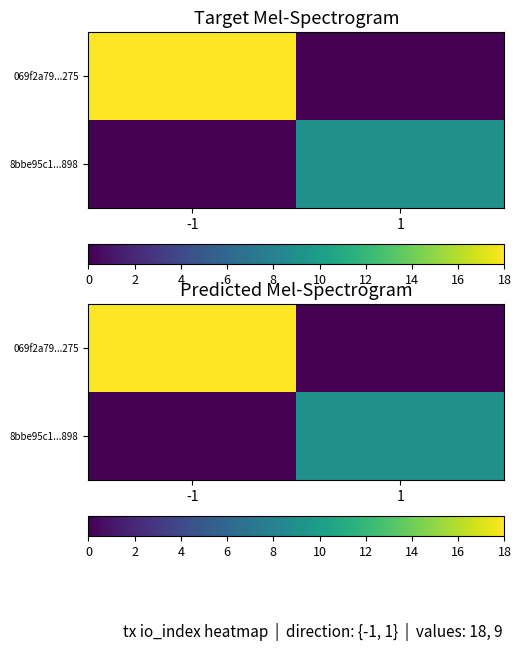

What is the sum of all 069f2a79...275 values?

18